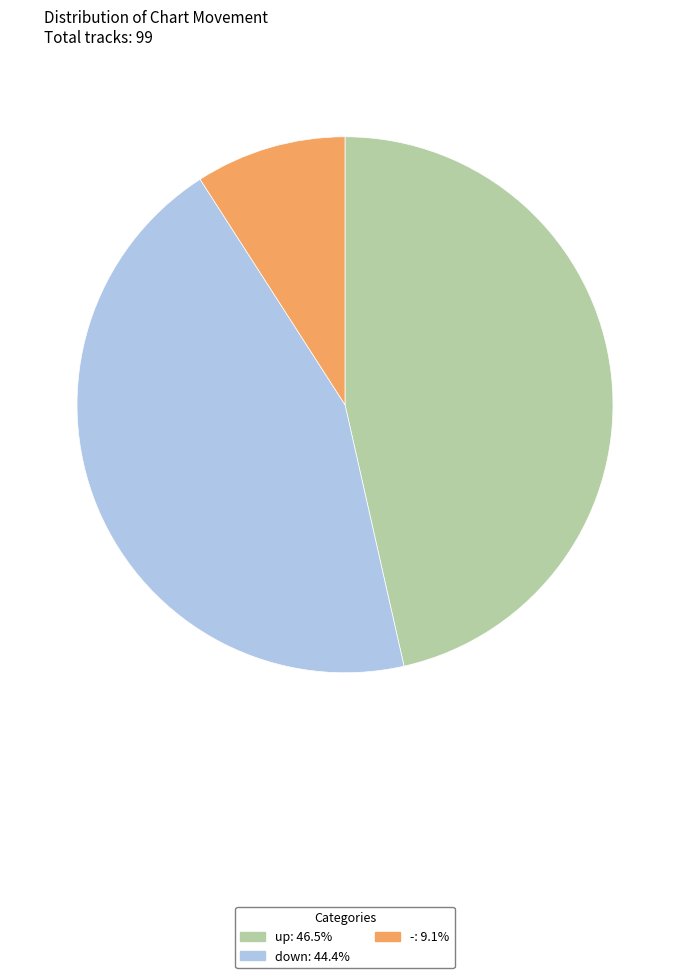

True or false: down accounts for 36% of the total.

False